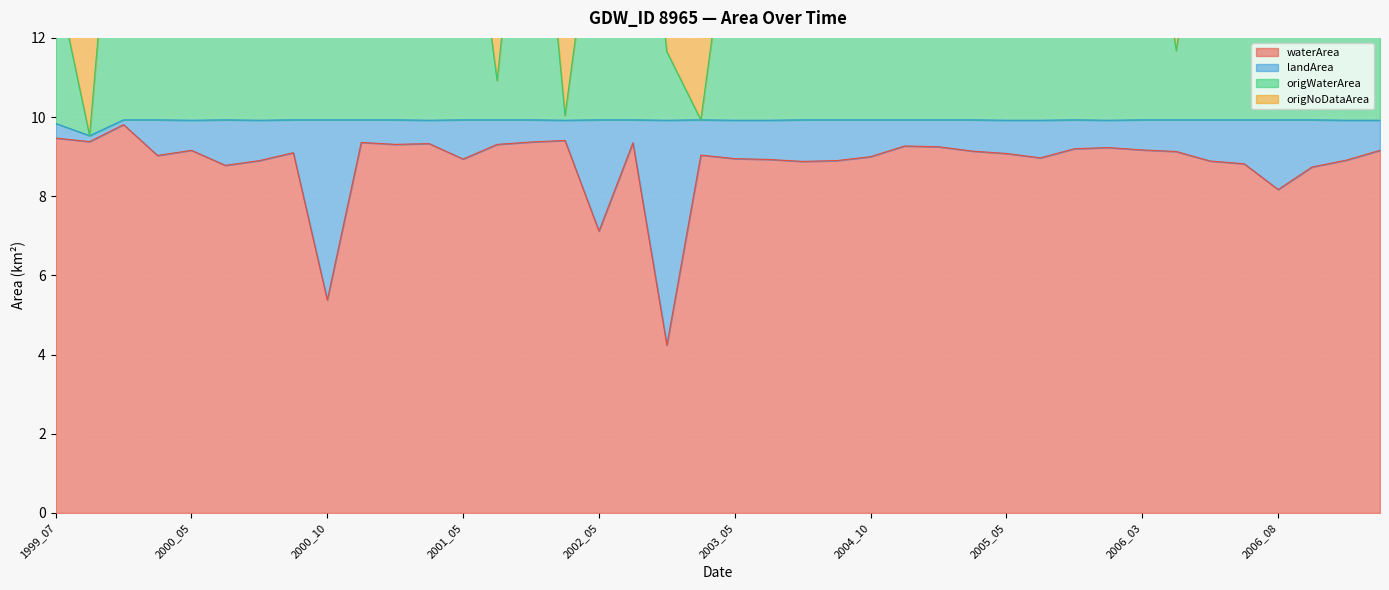

What is the lowest value of the waterArea series?

4.2